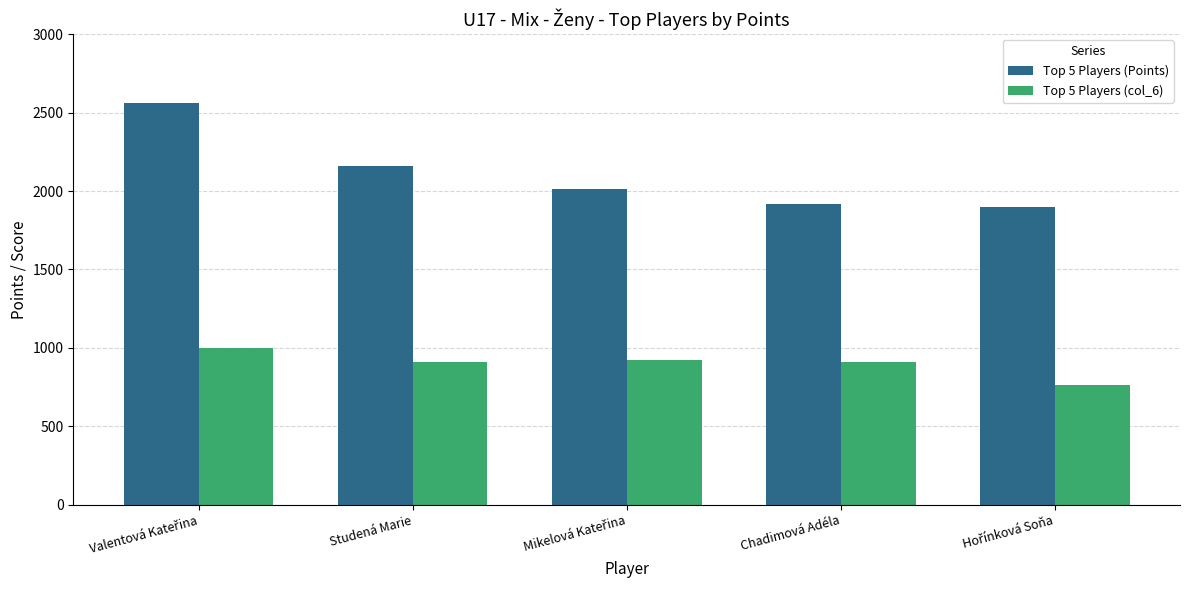

What is the maximum value for Top 5 Players (Points)?

2560